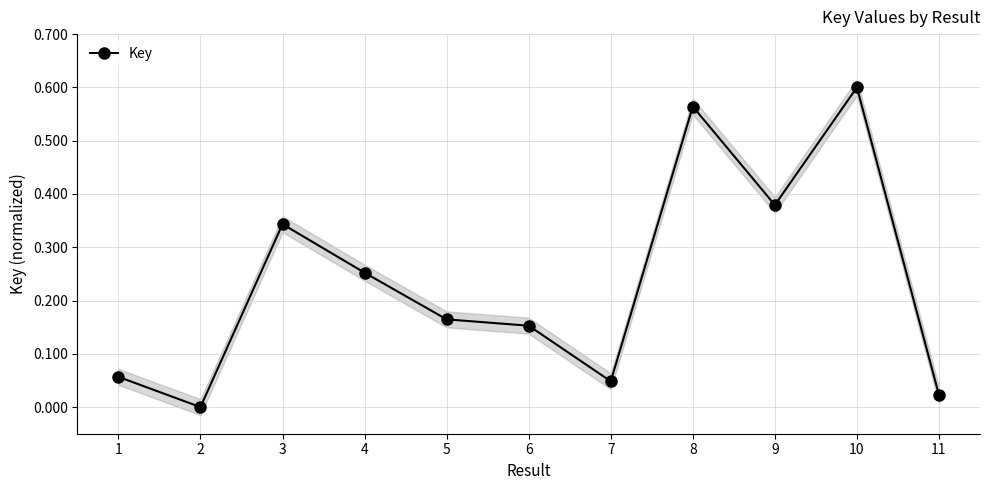

What is the average value?

0.2